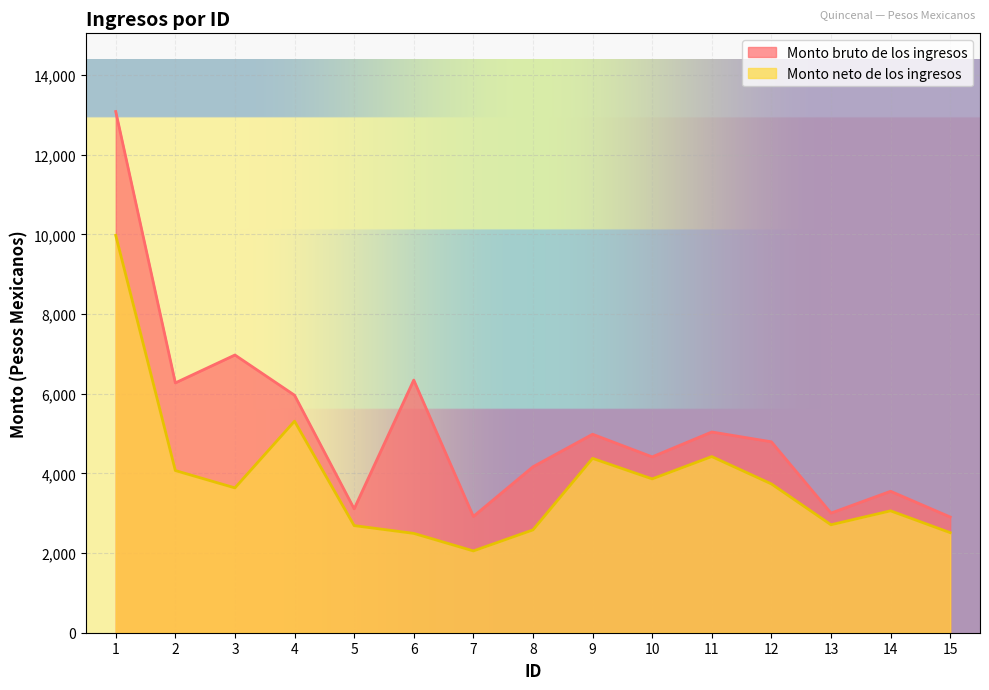

What is the difference between the maximum and minimum values in the Monto neto de los ingresos series?

7924.7